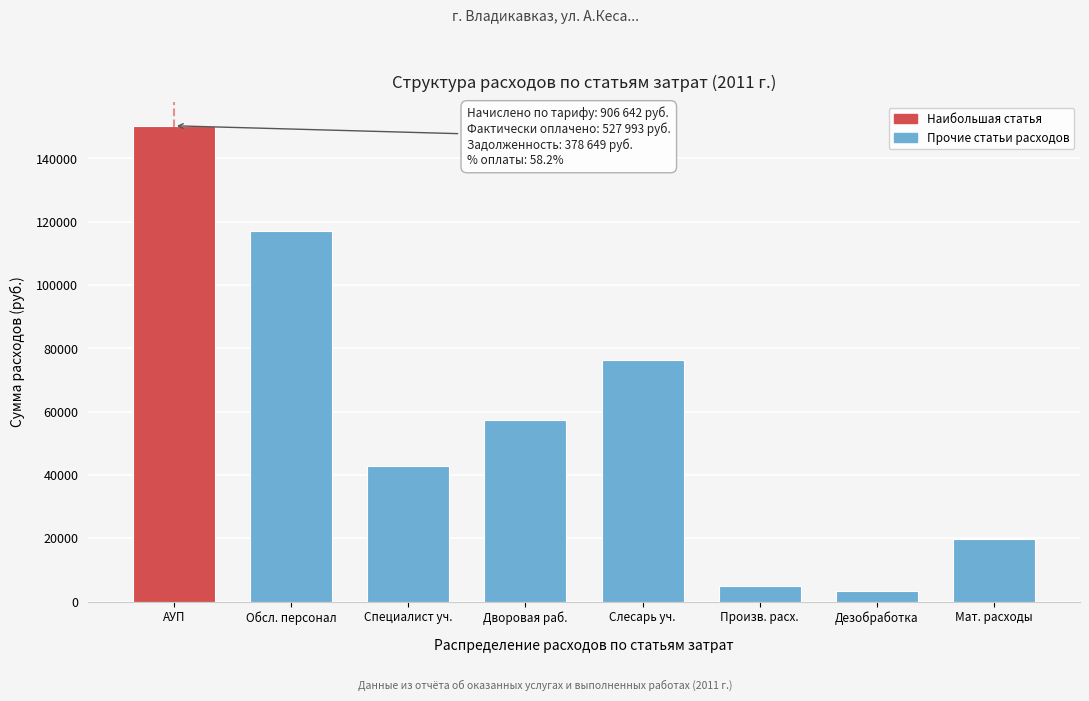

Reading left to right, what are all the values shown in this chart?

АУП=150334	Обсл. персонал=117139	Специалист уч.=42937	Дворовая раб.=57233	Слесарь уч.=76450	Произв. расх.=5034	Дезобработка=3327	Мат. расходы=19639